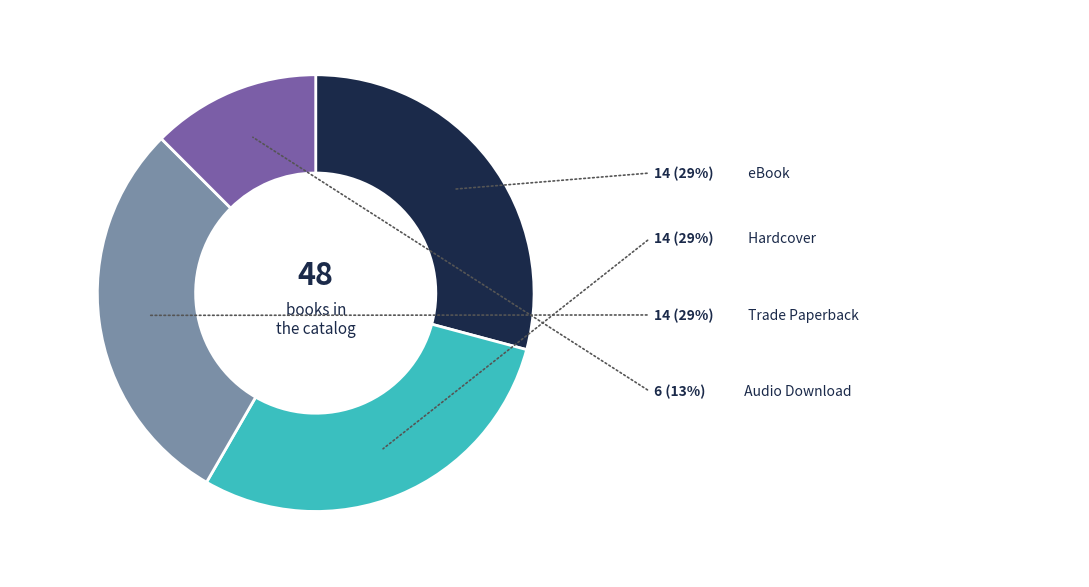

To the nearest percent, what is the average slice percentage?

25%